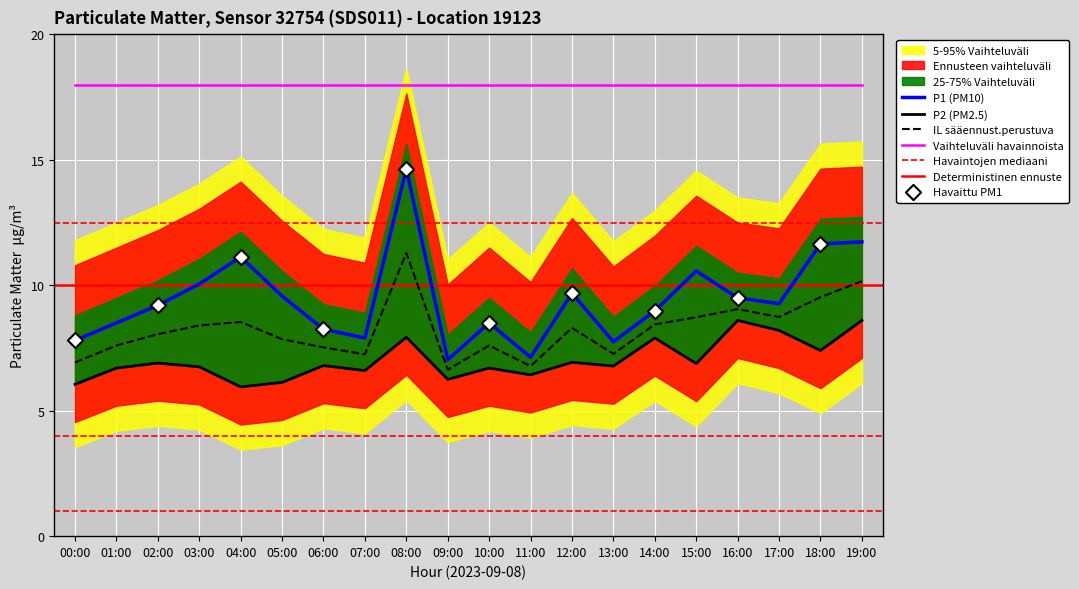

Which series contains the highest Y value?

P1